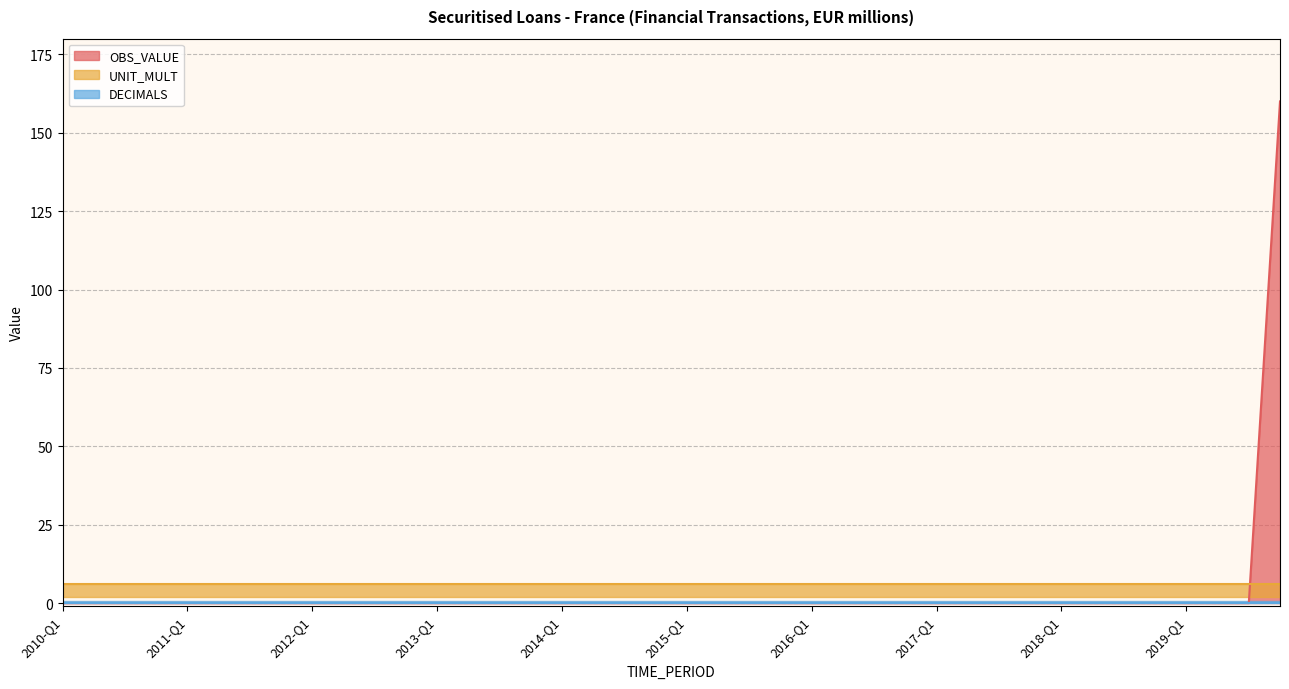

How many lines are shown in the chart?

3